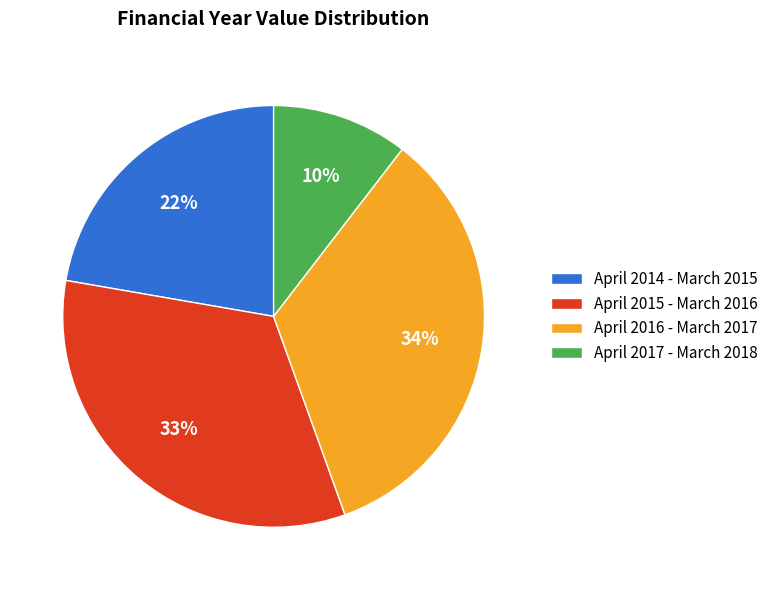

Combined, do April 2015 - March 2016 and April 2017 - March 2018 account for over 50%?

No